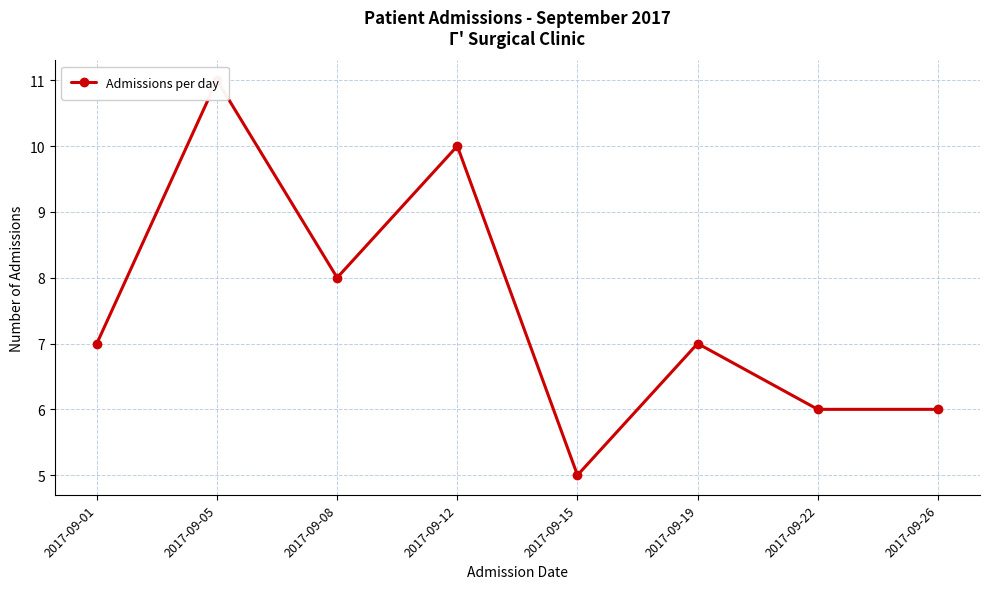

Does the chart display data point markers on the line(s)?

Yes